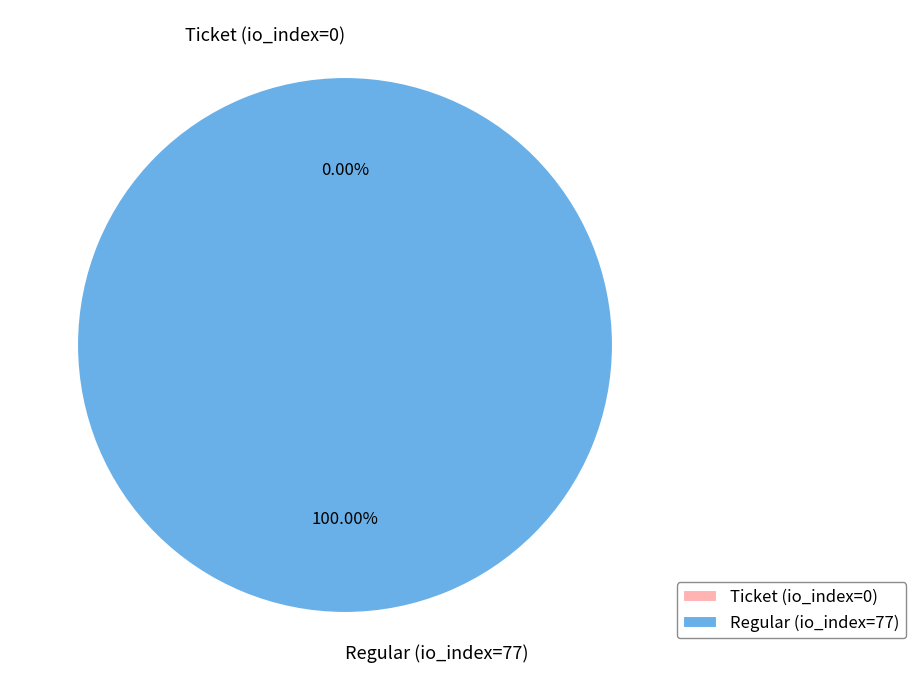

Do Regular (io_index=77) and Ticket (io_index=0) together represent more than half of the pie?

Yes